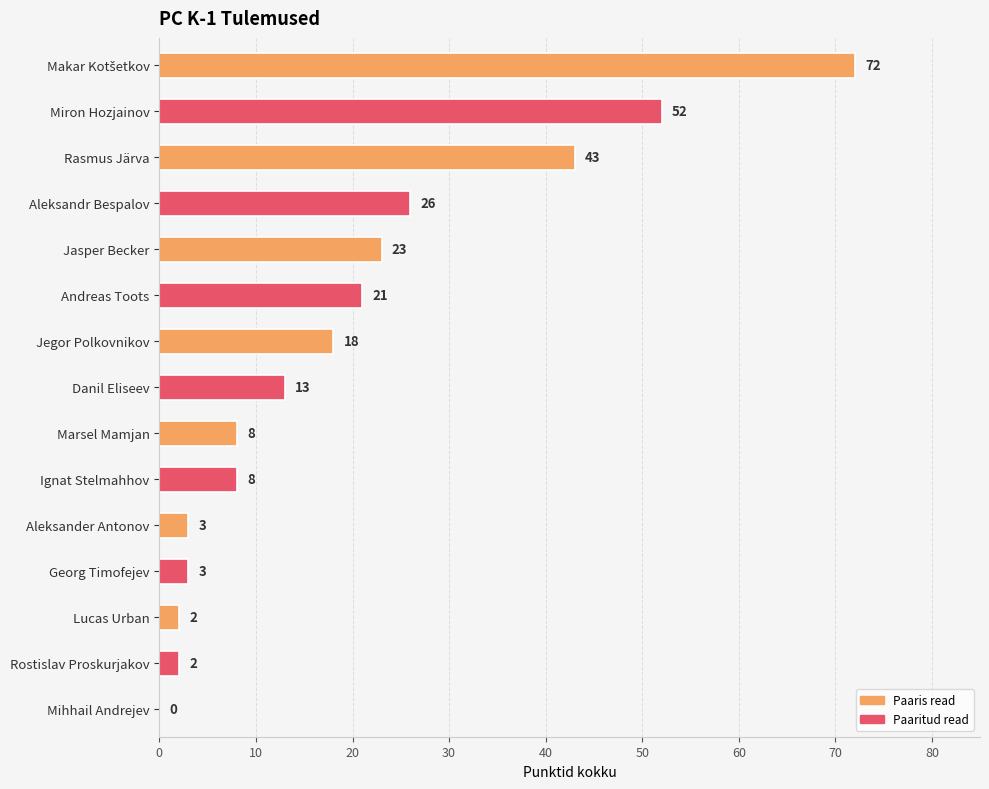

True or false: the data shows 26 at Aleksandr Bespalov.

True